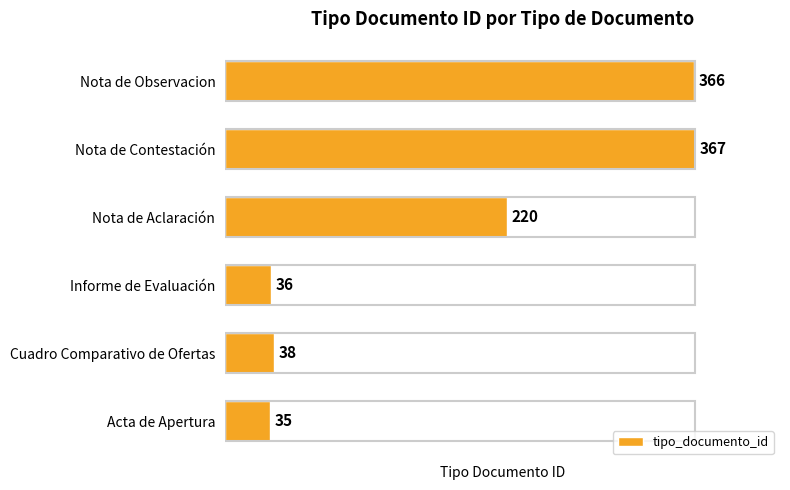

What is the sum of all values?

1062